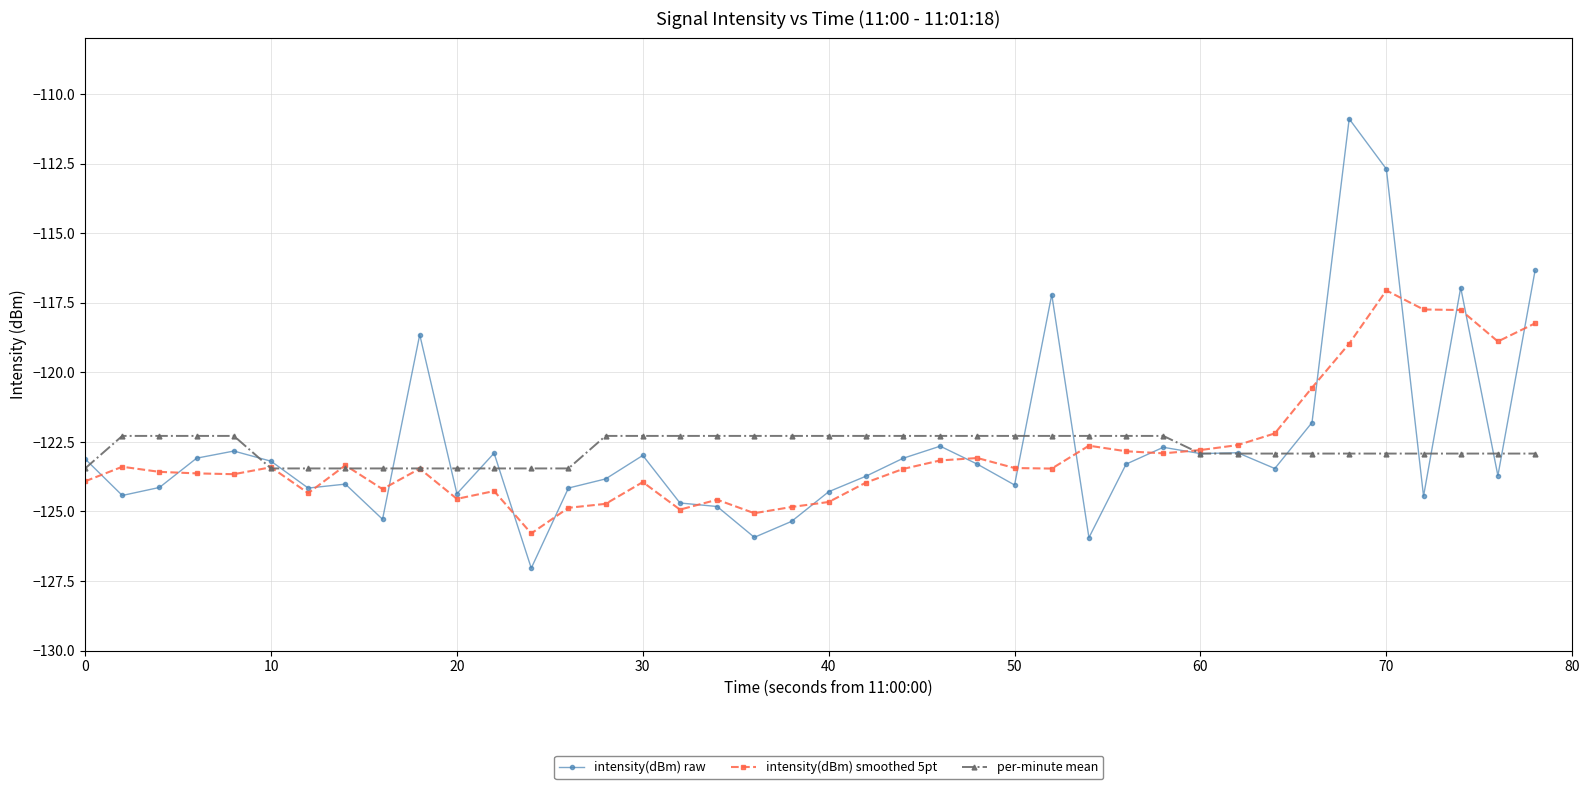

What is the value of the per-minute mean point at the 34th from the left?

-122.9